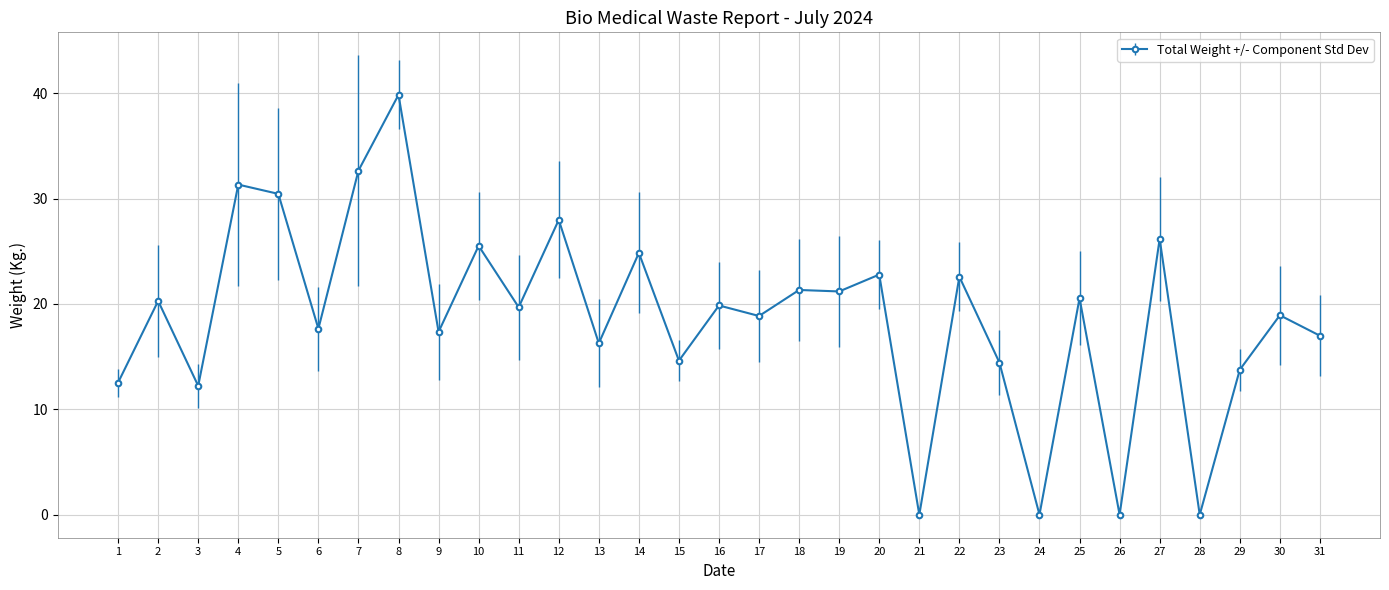

What is the value of the 13th point from the left?

16.3